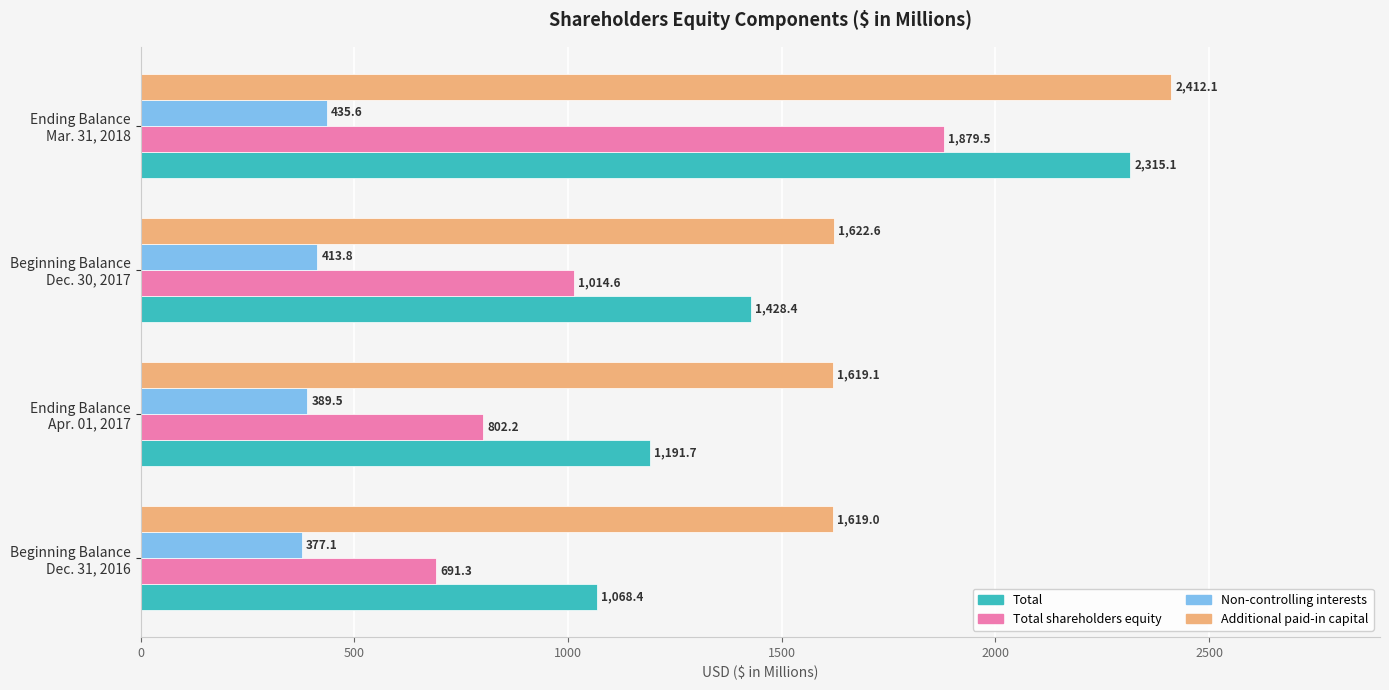

At which label does Additional paid-in capital reach its peak?

Ending Balance
Mar. 31, 2018